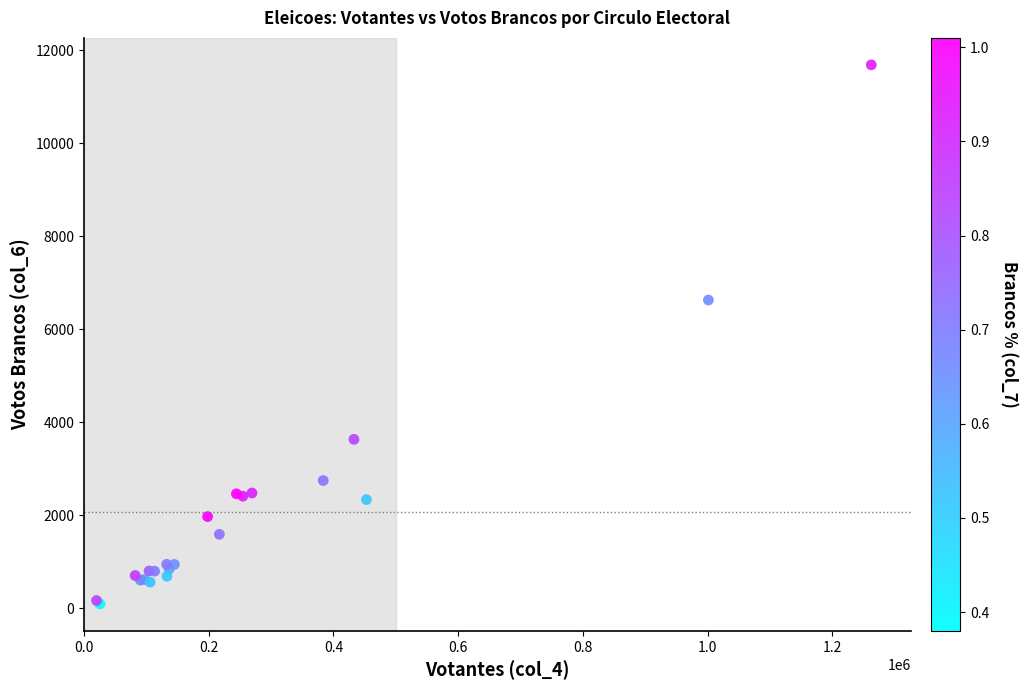

What Y value in the scatter plot is closest to 5893?

6632